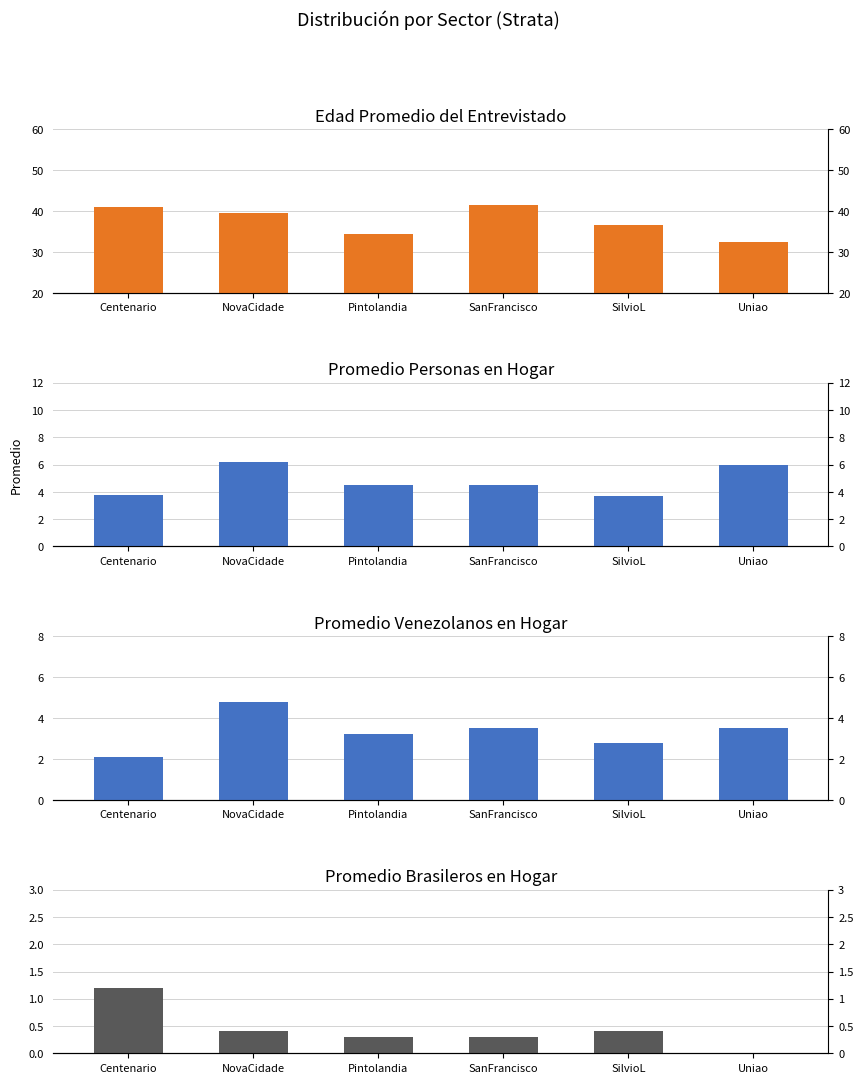

Reading right to left, extract all data points from this chart.

avg_edad: Uniao=32.5	SilvioL=36.5	SanFrancisco=41.5	Pintolandia=34.5	NovaCidade=39.6	Centenario=41.0
avg_n_persona_hogar: Uniao=6.0	SilvioL=3.7	SanFrancisco=4.5	Pintolandia=4.5	NovaCidade=6.2	Centenario=3.8
avg_n_venezolano: Uniao=3.5	SilvioL=2.8	SanFrancisco=3.5	Pintolandia=3.2	NovaCidade=4.8	Centenario=2.1
avg_n_brasilero: Uniao=0.0	SilvioL=0.4	SanFrancisco=0.3	Pintolandia=0.3	NovaCidade=0.4	Centenario=1.2